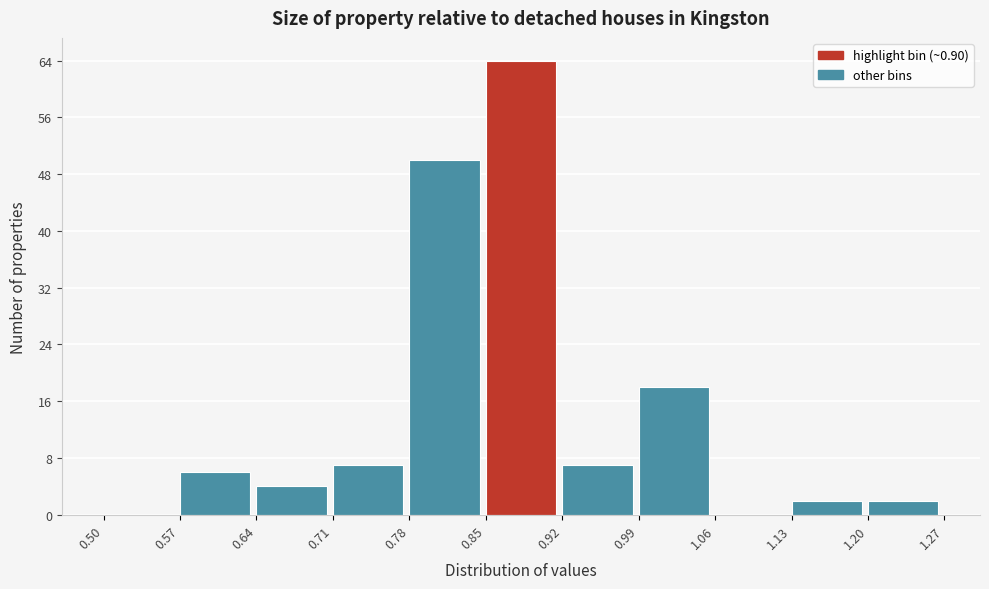

Reading left to right, list every bar in this chart as the range it spans on the x-axis followed by its height. The values are not printed on the chart, so give them approximately, as read against the axis.

0.50 to 0.57: 0
0.57 to 0.64: 6
0.64 to 0.71: 4
0.71 to 0.78: 7
0.78 to 0.85: 50
0.85 to 0.92: 64
0.92 to 0.99: 7
0.99 to 1.06: 18
1.06 to 1.13: 0
1.13 to 1.20: 2
1.20 to 1.27: 2